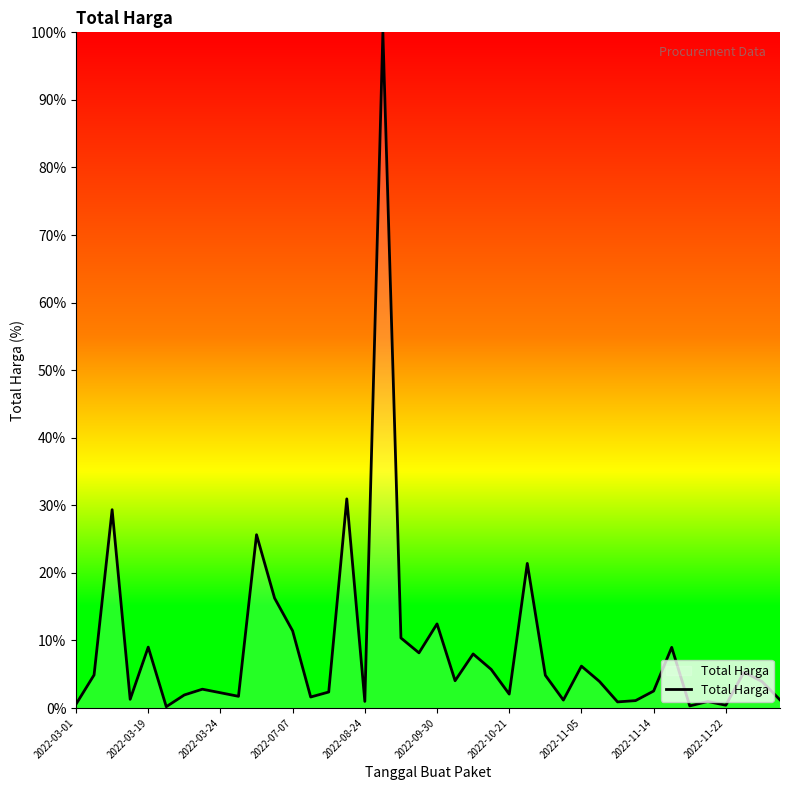

What is the maximum value shown in the chart?

100.0